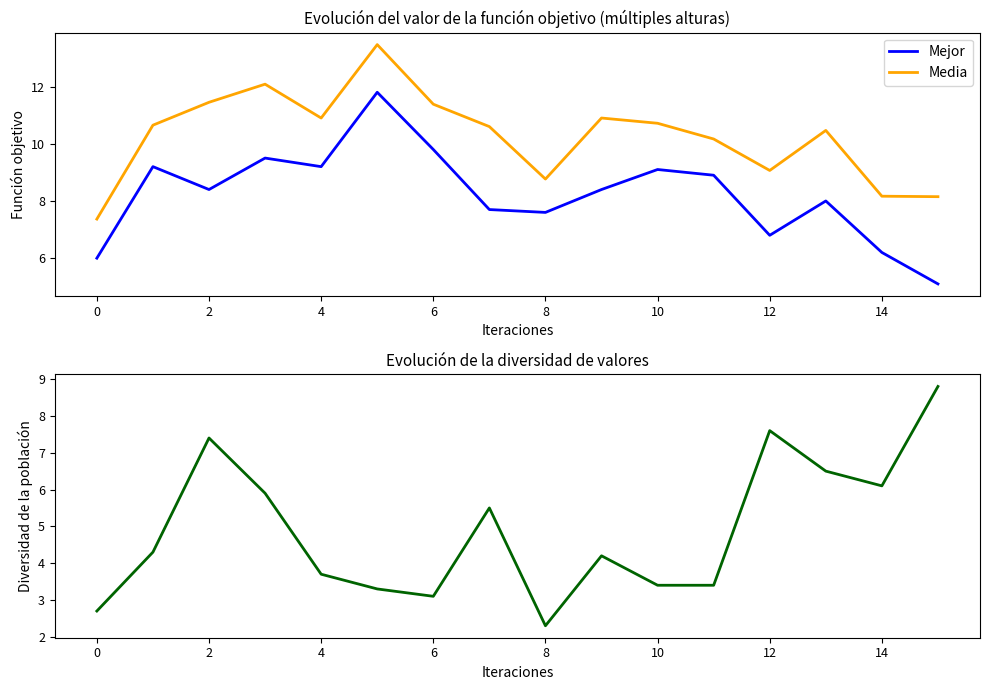

The Media series shows 16.9 at 6. True or false?

False